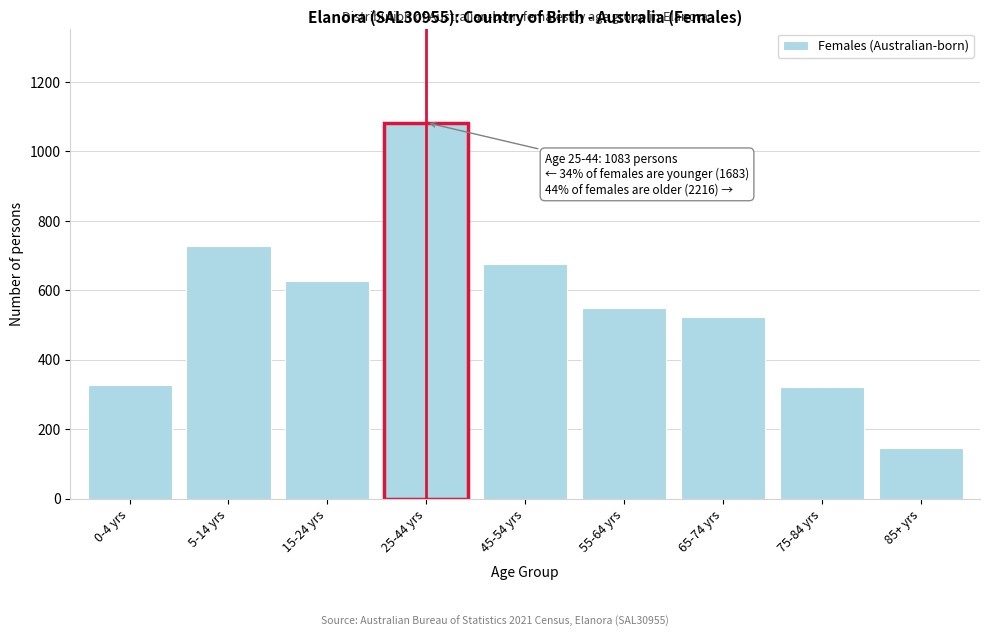

What is the sum of all values?

4982